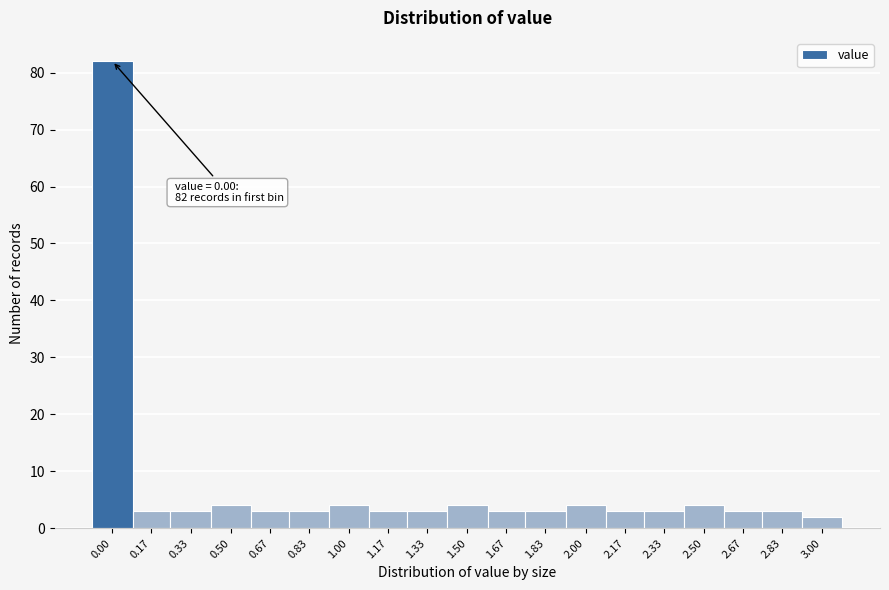

Reading right to left, extract all data points from this chart.

2	3	3	4	3	3	4	3	3	4	3	3	4	3	3	4	3	3	82